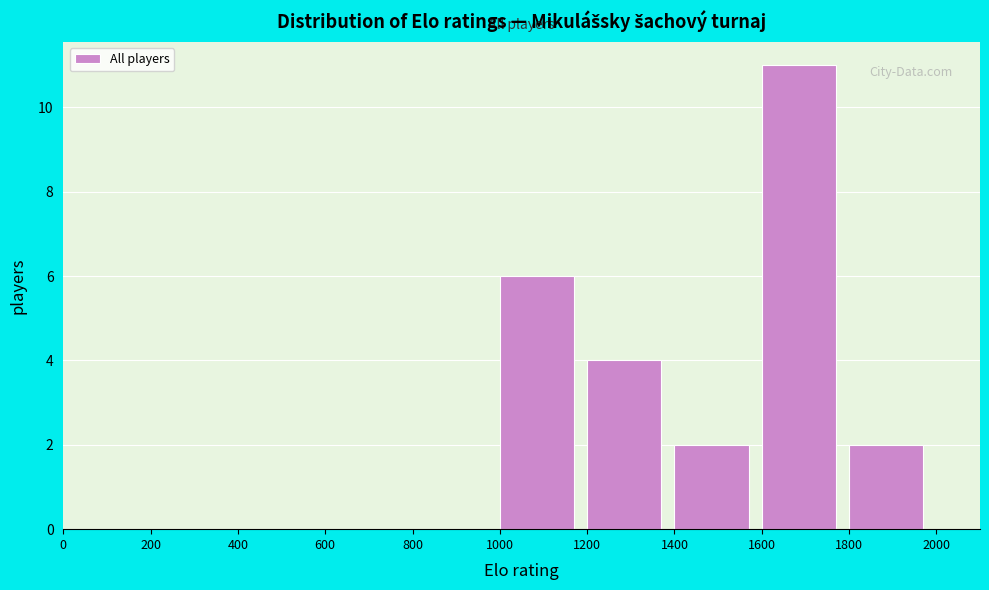

What is the height of the bar covering 1400 to 1600 on the x-axis? The values are not printed on the chart, so give them approximately, as read against the axis.

2